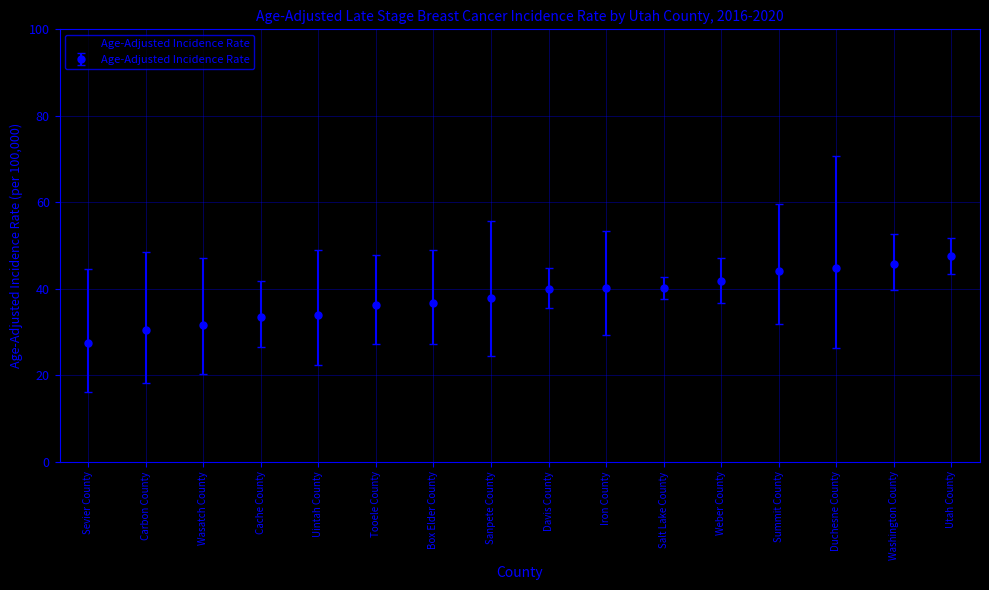

Between Tooele County and Iron County, which is larger?

Iron County